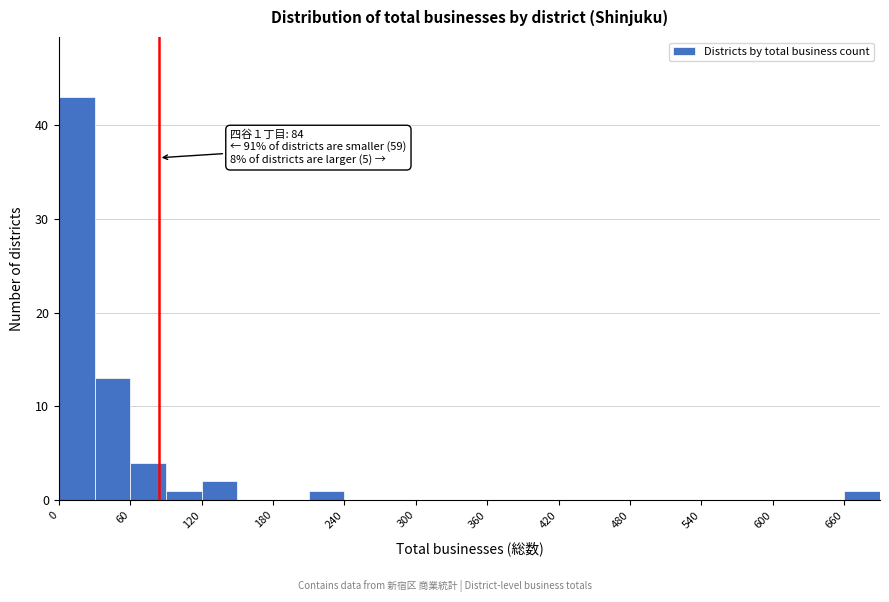

Read against the x-axis, roughly where is the centre of the tallest bar?

20